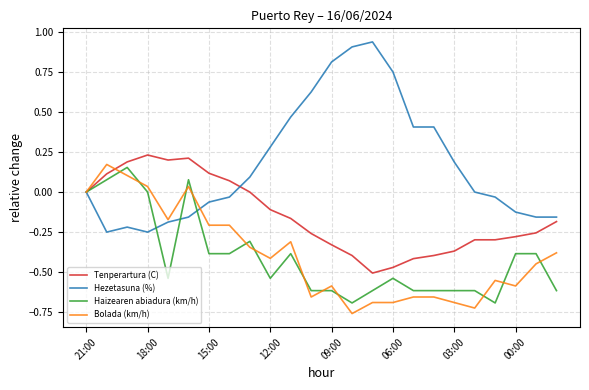

Which series has the largest total across all categories?

Hezetasuna (%)